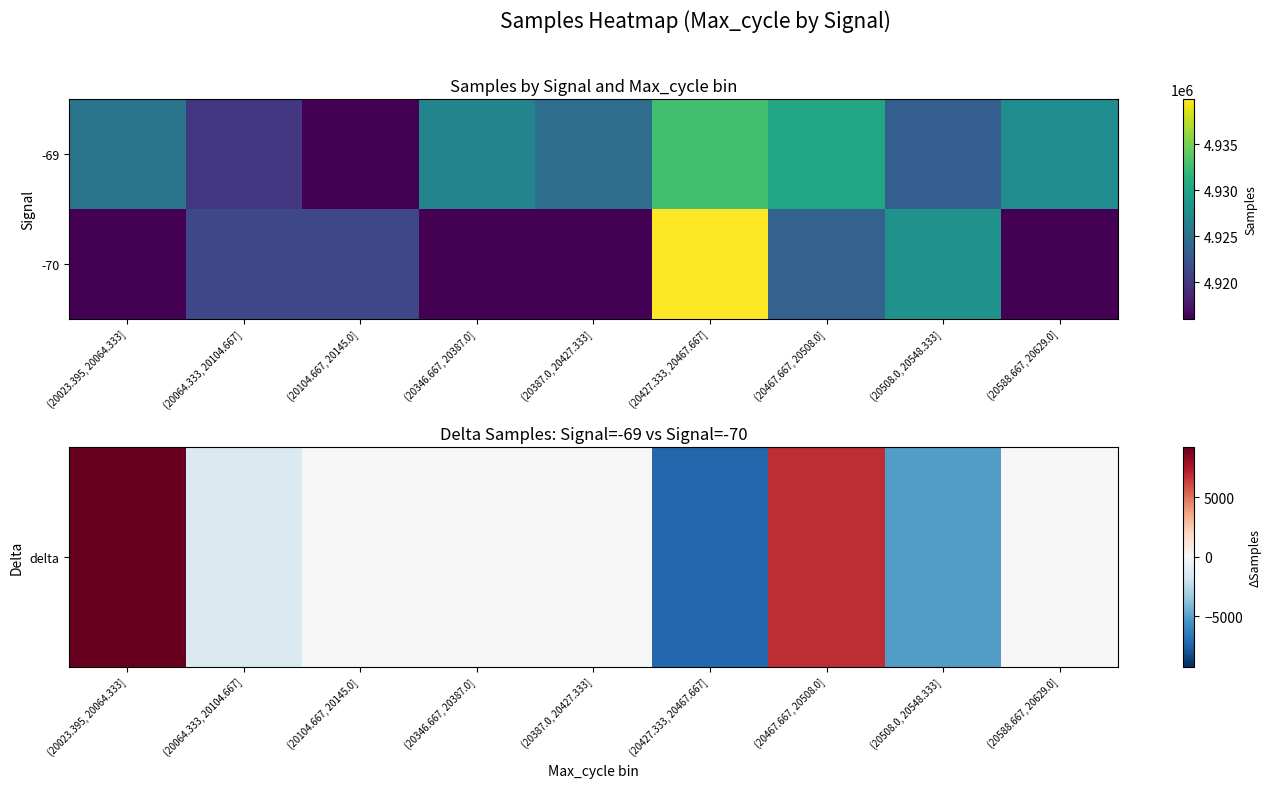

Between (20467.667, 20508.0] and (20064.333, 20104.667], which is larger?

(20467.667, 20508.0]